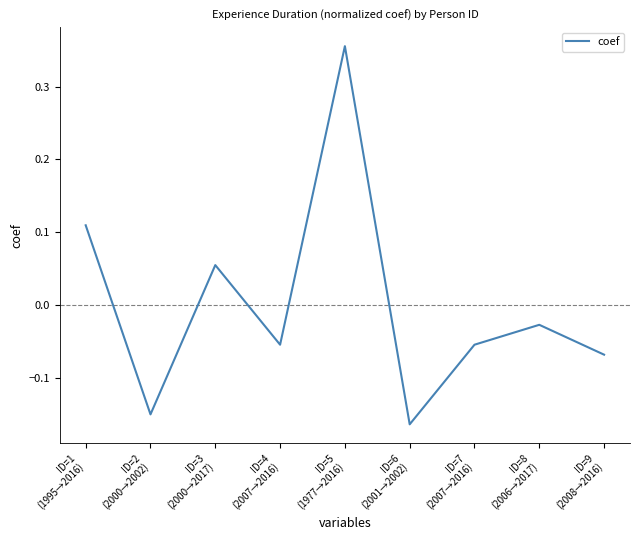

What is the difference between the maximum and minimum values?

0.5